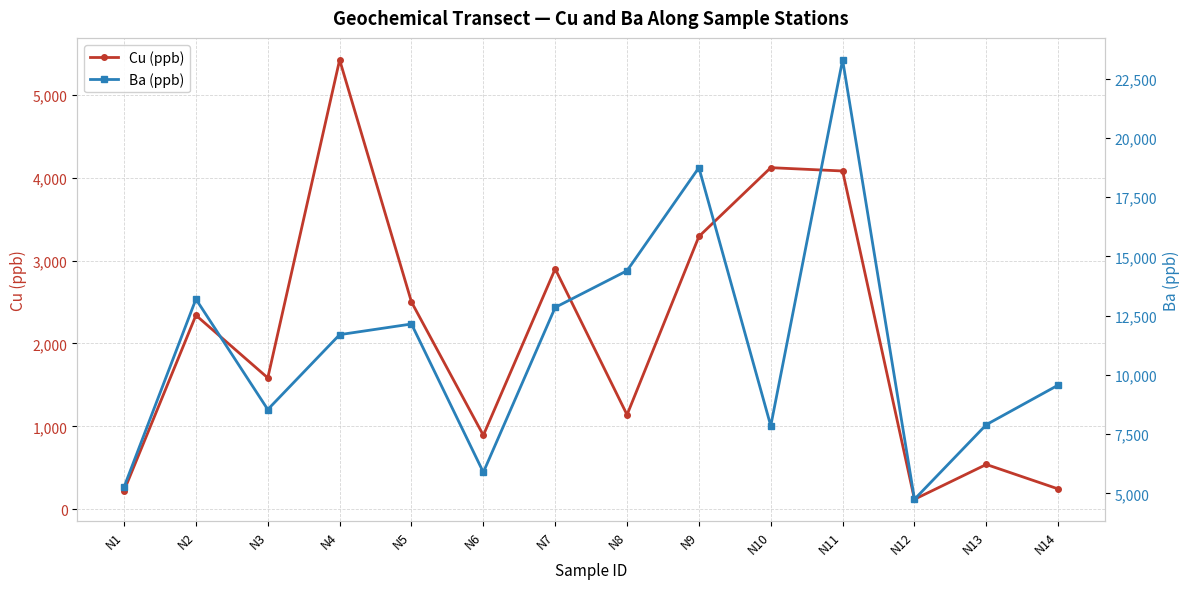

Reading left to right, what are all the values shown in this chart?

Cu (ppb): 226	2340	1585	5420	2500	893	2900	1140	3290	4120	4080	121	541	246
Ba (ppb): 5270	13200	8540	11700	12150	5890	12850	14400	18750	7850	23300	4750	7900	9570